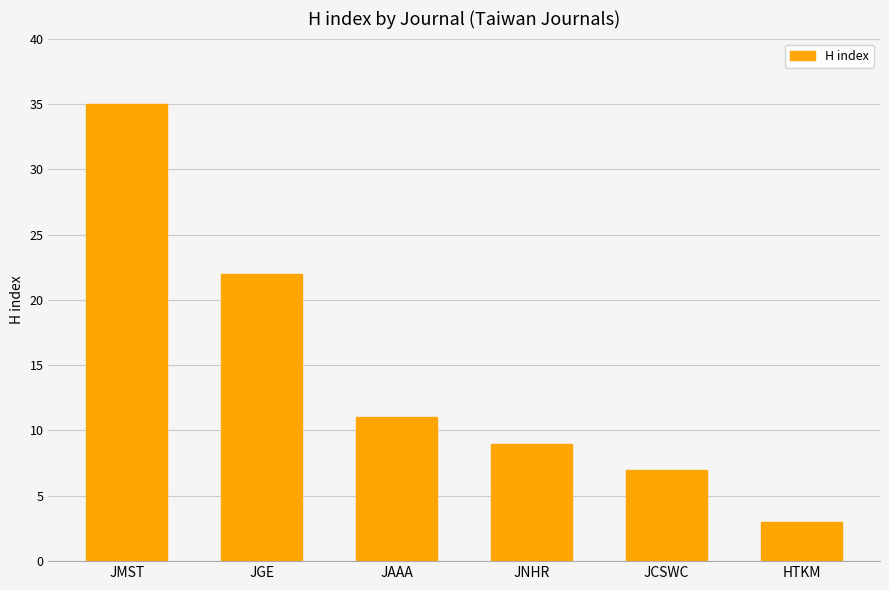

What is the difference between the values at JGE and JNHR?

13